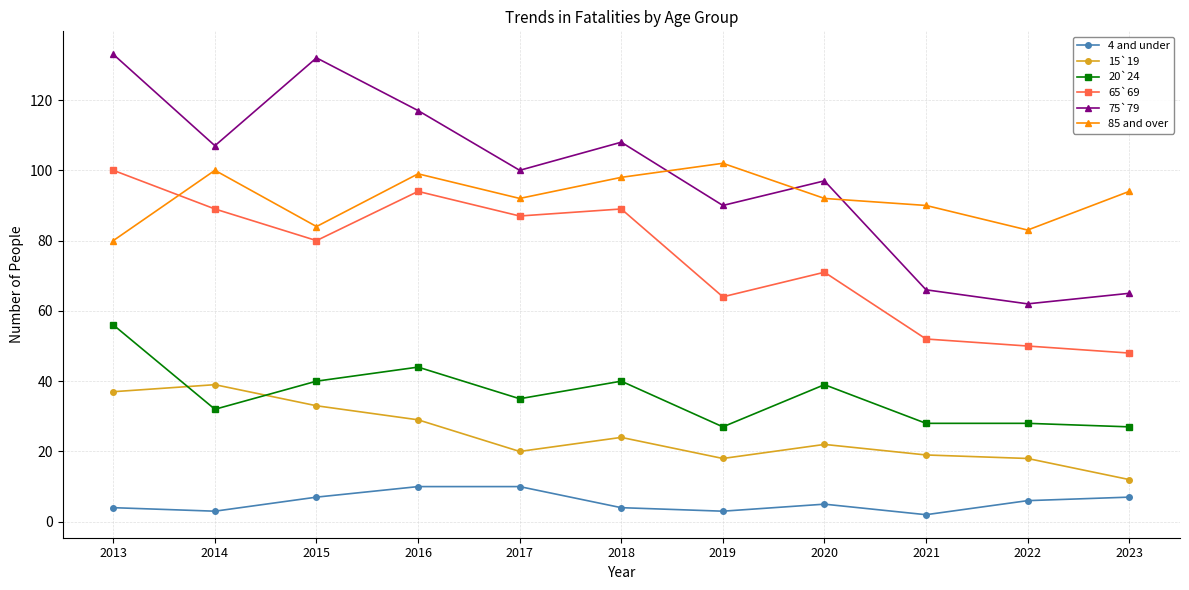

Which series has the largest range (max minus min)?

75`79